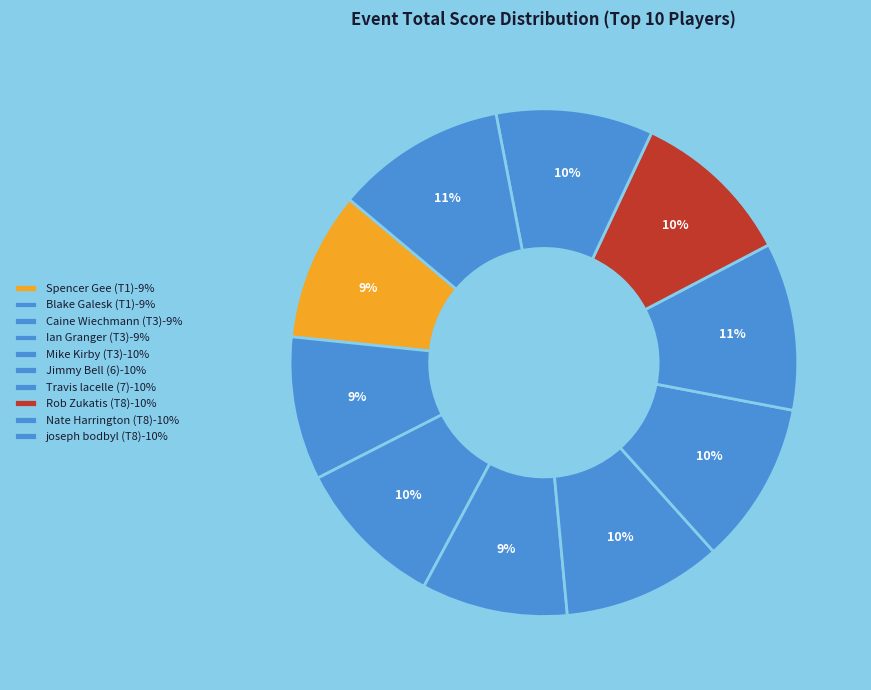

Which slice is the largest?

joseph bodbyl (T8)